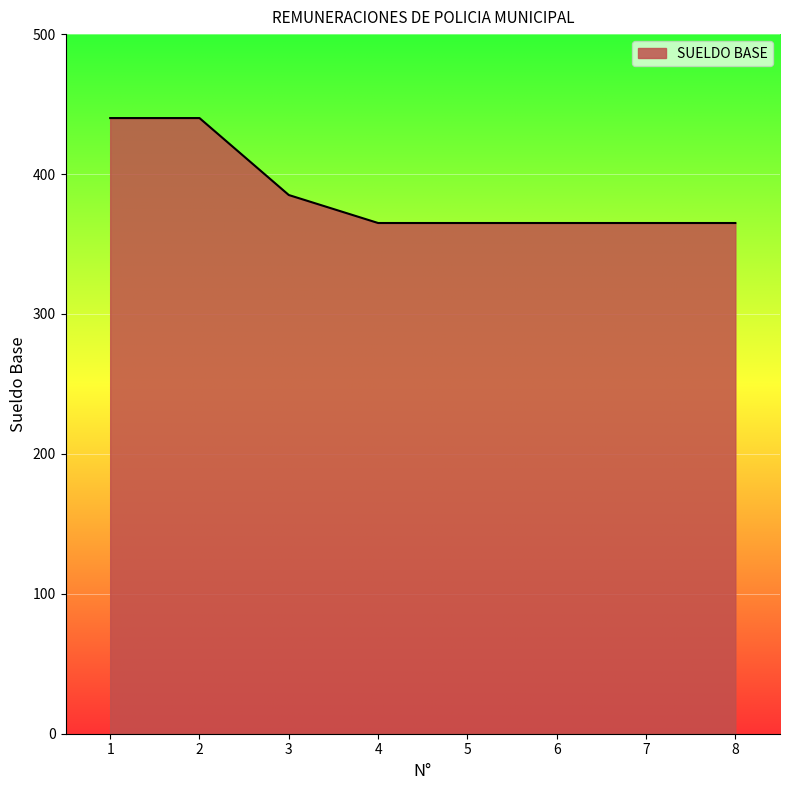

How many categories are shown in the chart?

8